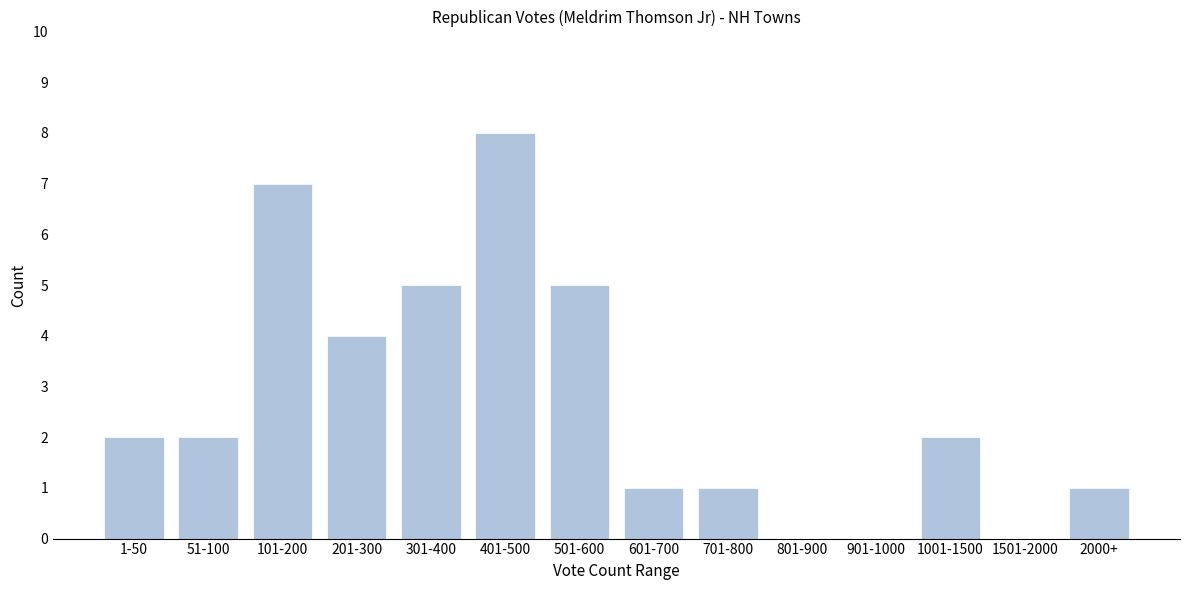

Reading left to right, what are all the values shown in this chart?

1-50=2	51-100=2	101-200=7	201-300=4	301-400=5	401-500=8	501-600=5	601-700=1	701-800=1	801-900=0	901-1000=0	1001-1500=2	1501-2000=0	2000+=1